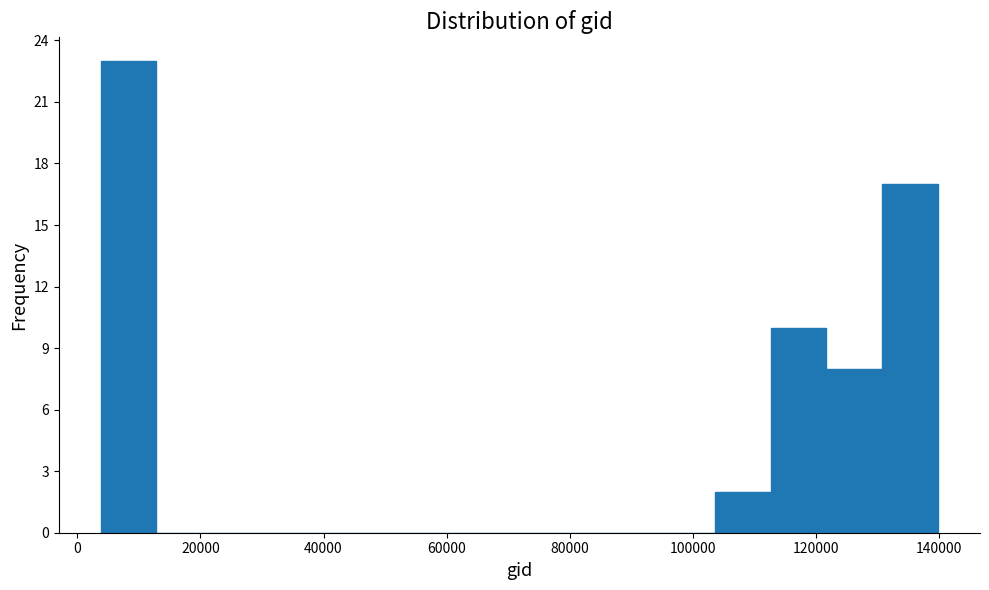

Reading left to right, list every bar in this chart as the range it spans on the x-axis followed by its height. Neither the bar edges nor the heights are printed on the chart, so give them approximately, as read against the axes.

4000 to 12000: 23
12000 to 22000: 0
22000 to 32000: 0
32000 to 40000: 0
40000 to 50000: 0
50000 to 58000: 0
58000 to 68000: 0
68000 to 76000: 0
76000 to 86000: 0
86000 to 94000: 0
94000 to 104000: 0
104000 to 112000: 2
112000 to 122000: 10
122000 to 130000: 8
130000 to 140000: 17